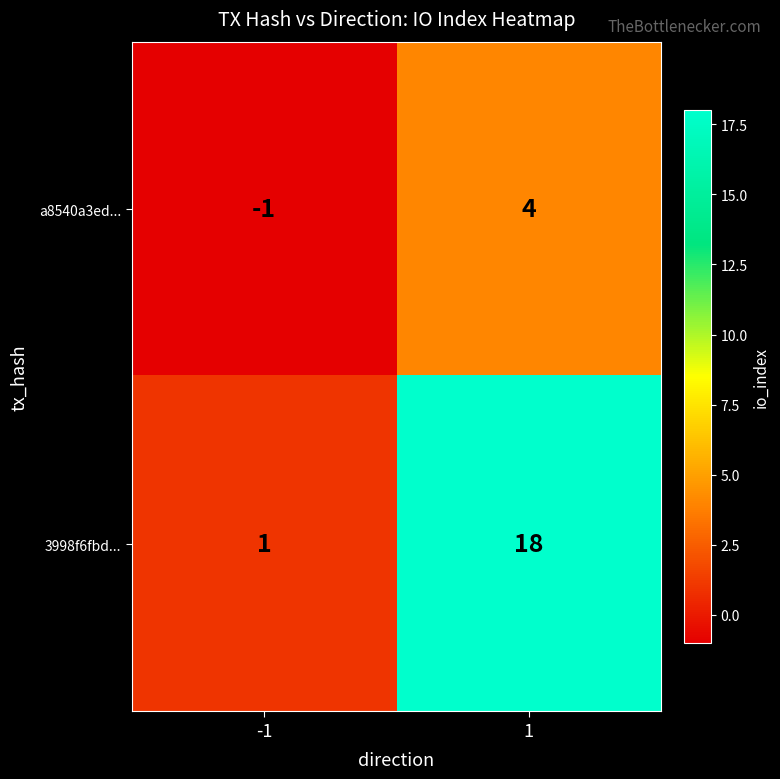

Reading right to left, what are all the values shown in this chart?

a8540a3ed...: 1=4	-1=-1
3998f6fbd...: 1=18	-1=1